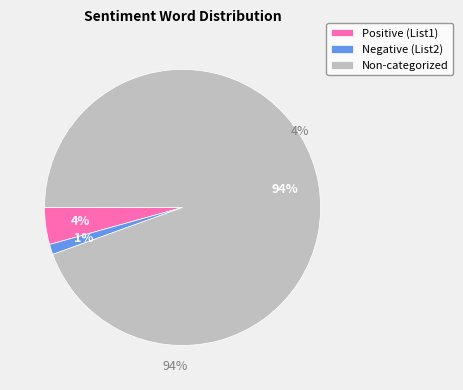

Is the sum of Positive (List1) and Non-categorized Words greater than half?

Yes